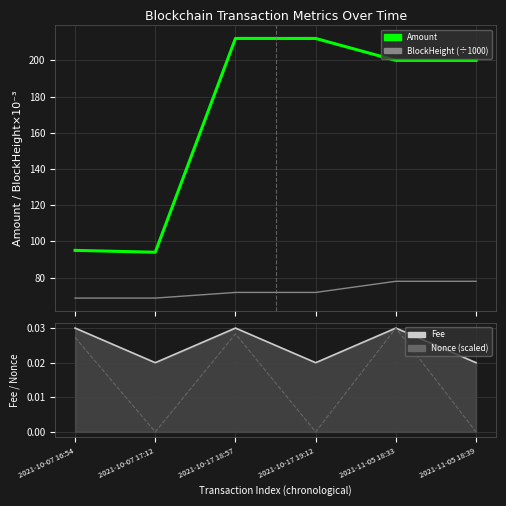

What is the total value across all series at 2021-10-17 19:12?

283.9